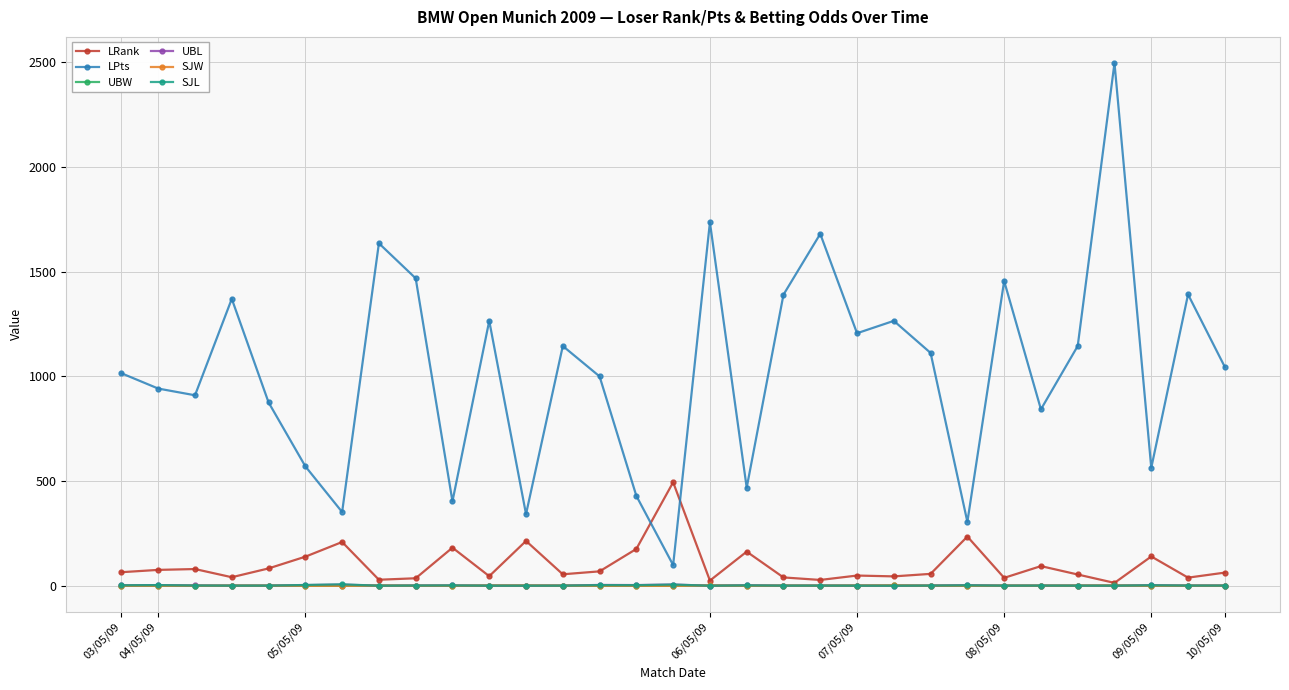

True or false: LRank has more than 2 points higher than both neighbors.

True